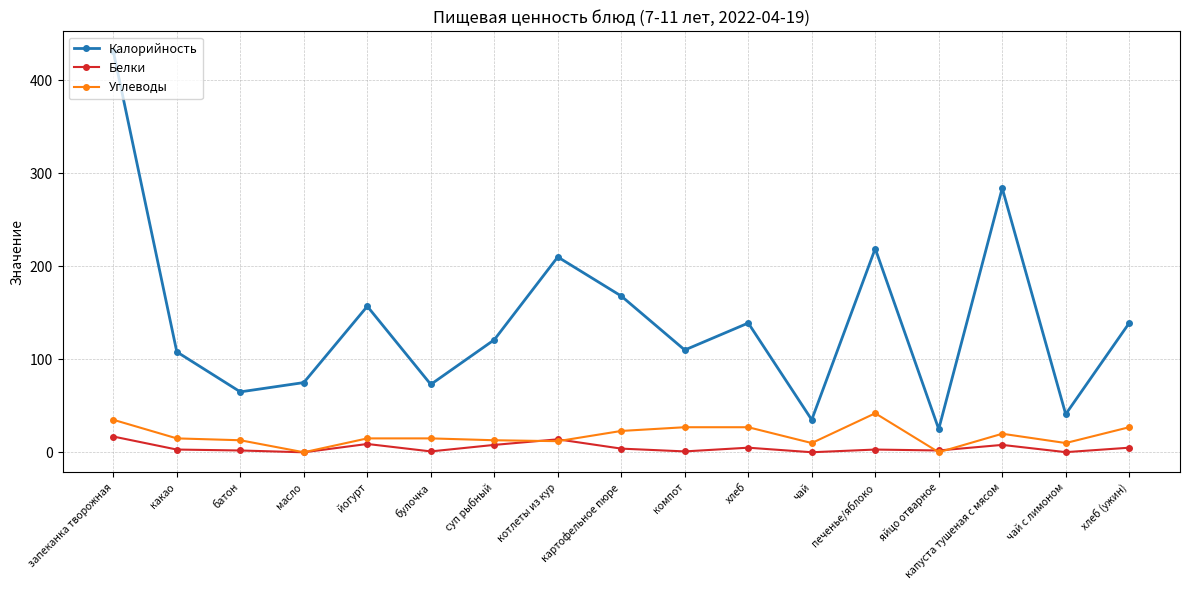

Is the value of Углеводы at хлеб (ужин) greater than the value of Калорийность at хлеб (ужин)?

No